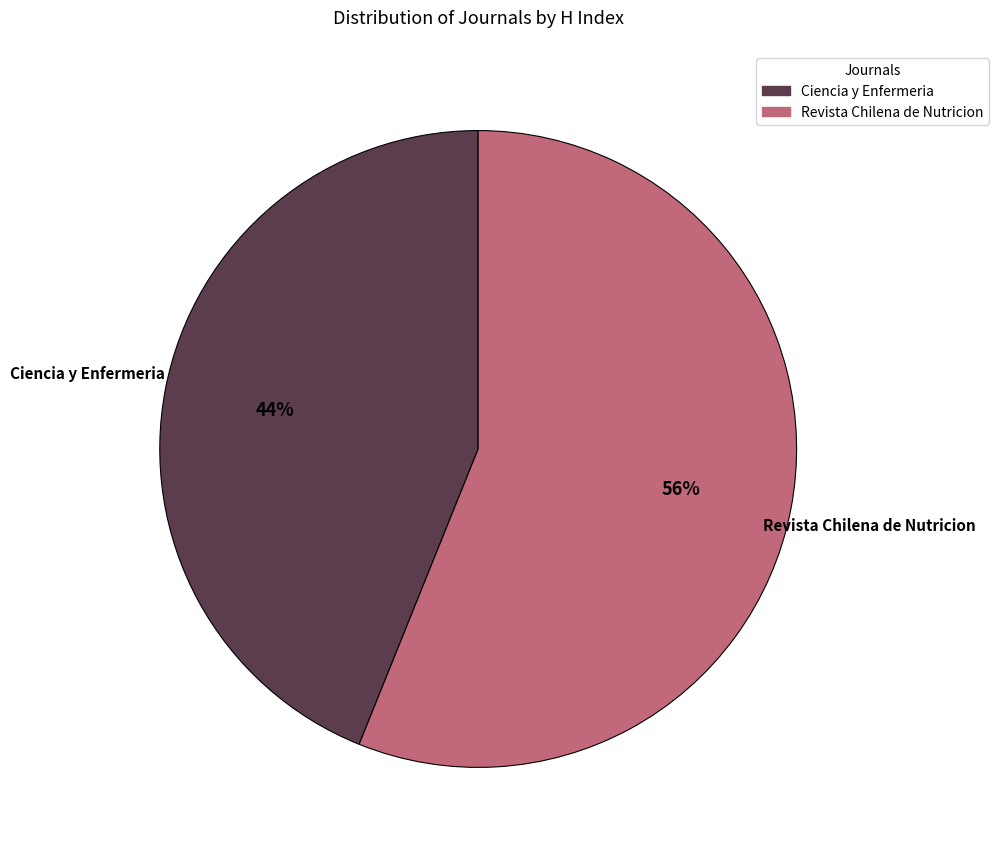

Is the sum of Ciencia y Enfermeria and Revista Chilena de Nutricion greater than half?

Yes